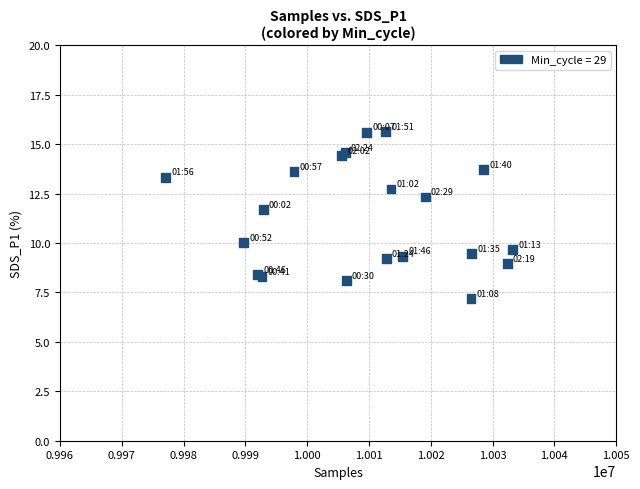

What Y value in the scatter plot is closest to 11?

11.7